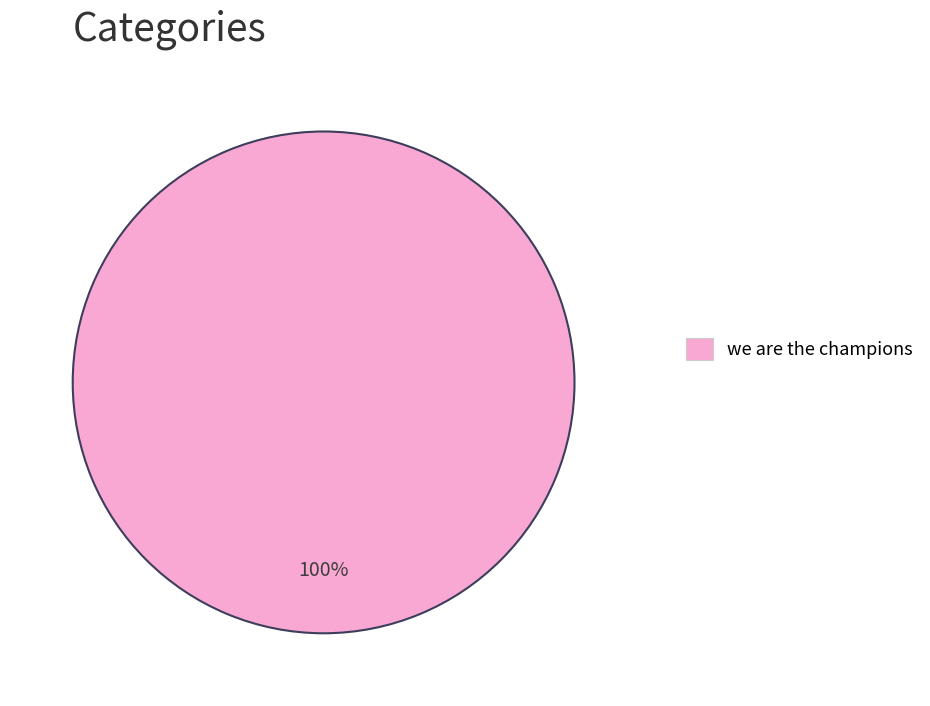

The we are the champions slice represents 100% of the pie. True or false?

True